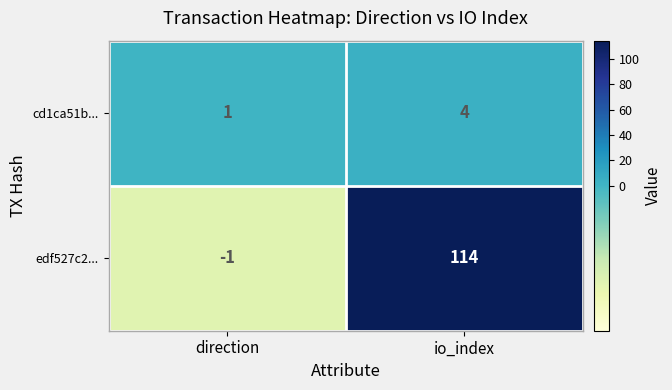

What is the sum of all edf527c2... values?

113